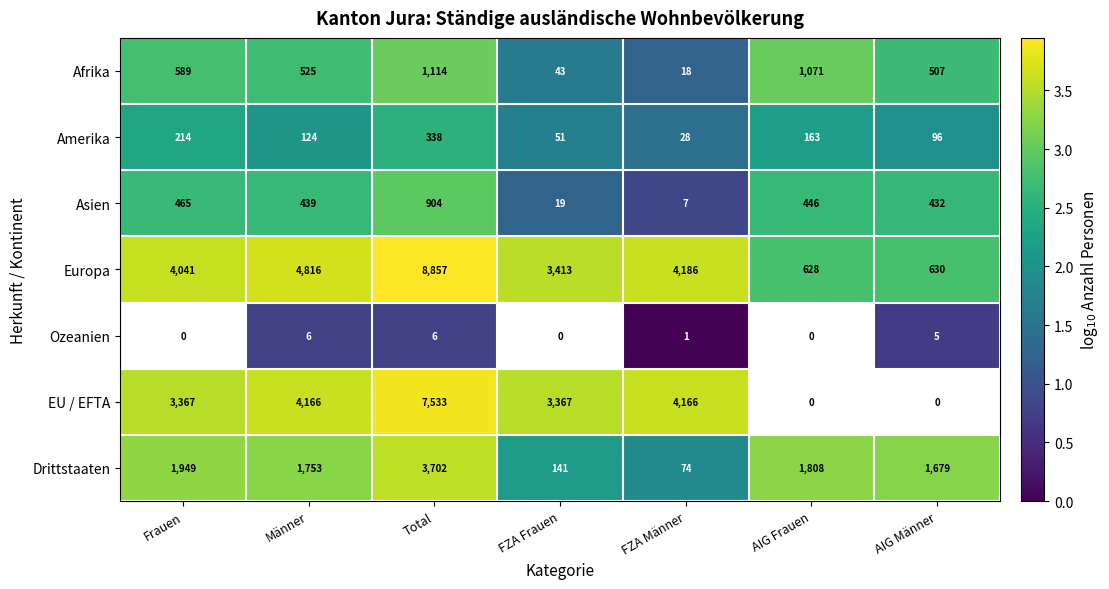

List the labels in order of Amerika value, smallest first.

FZA Männer, FZA Frauen, AIG Männer, Männer, AIG Frauen, Frauen, Total